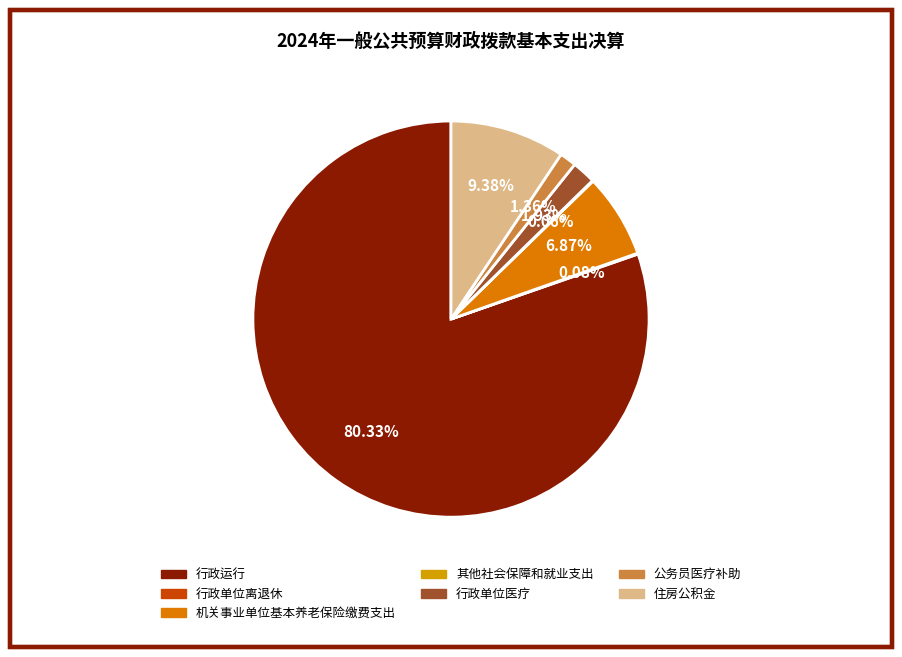

To the nearest percent, what is the average slice percentage?

14%